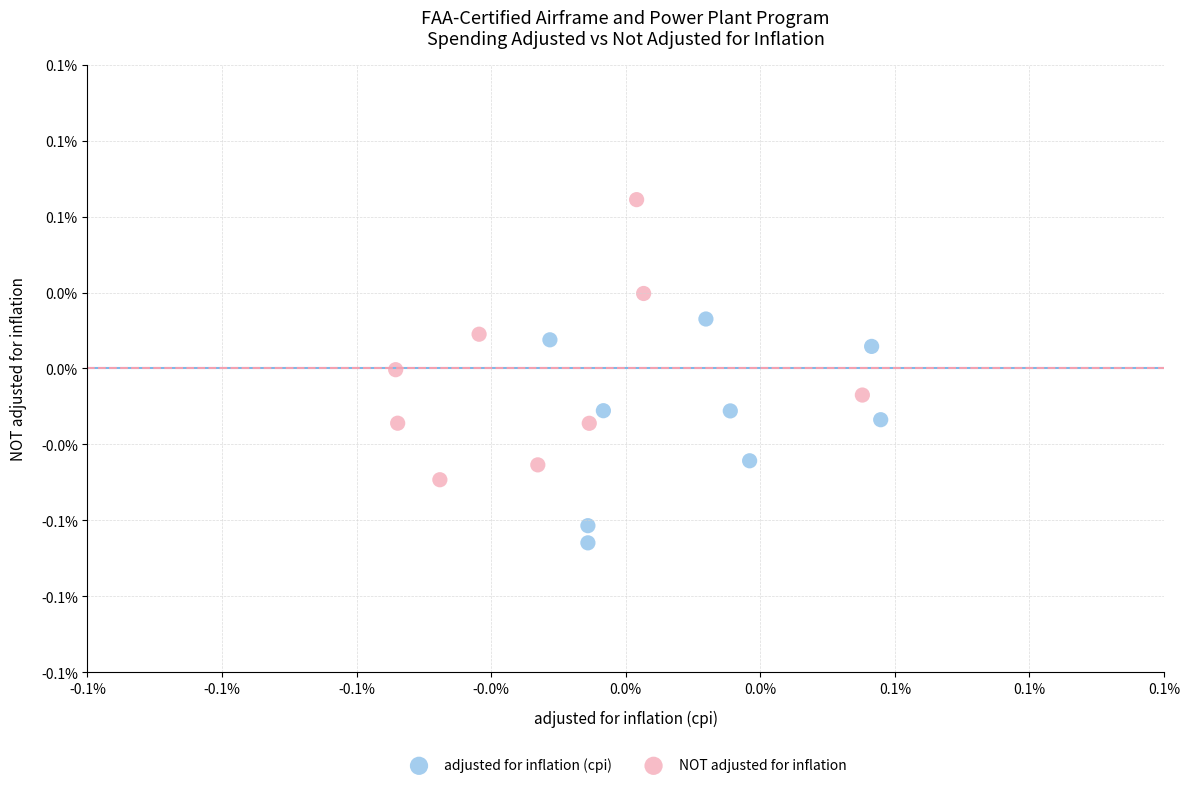

What are all the series names shown in the legend?

adjusted for inflation (cpi), NOT adjusted for inflation